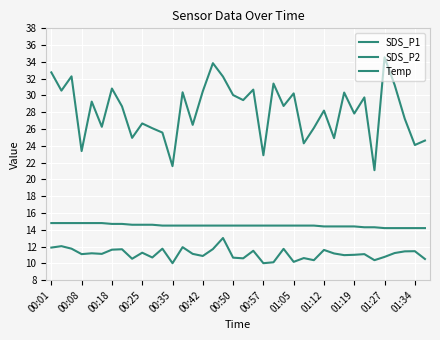

At which category does SDS_P1 reach its first local peak?

00:18